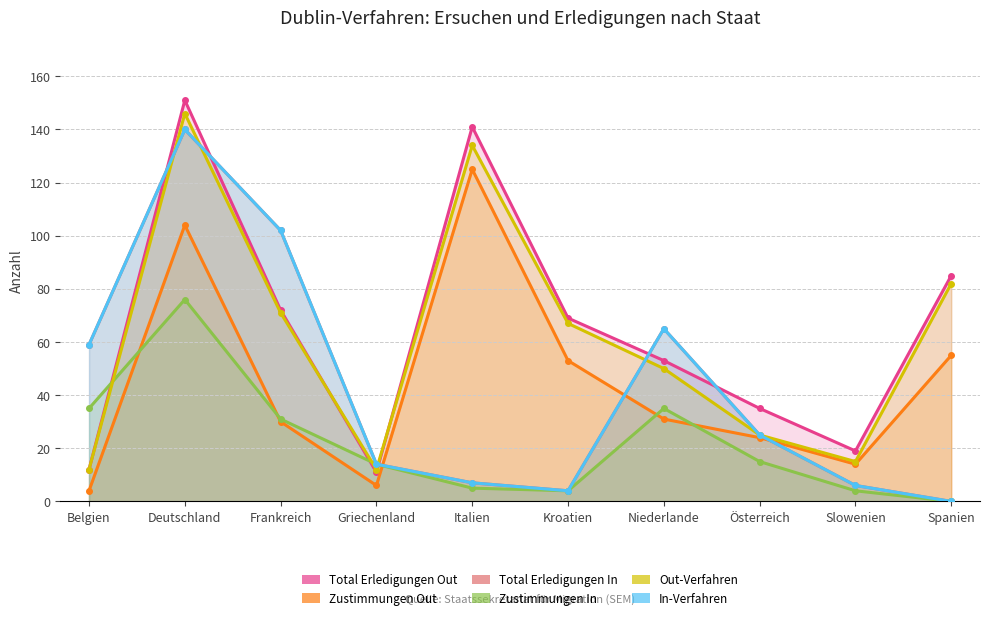

What is the value of the Total Erledigungen Out point at the 6th from the left?

69